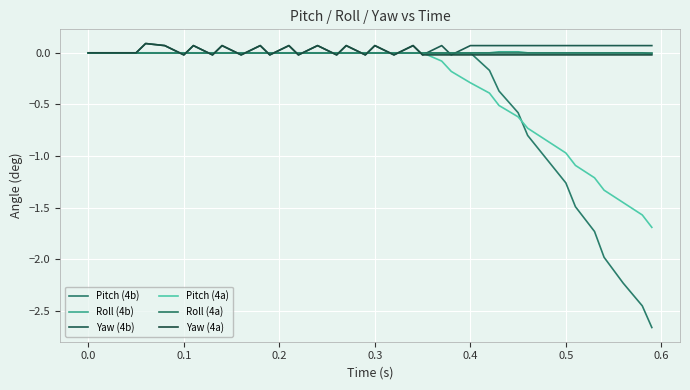

What is the greatest value displayed?

0.1